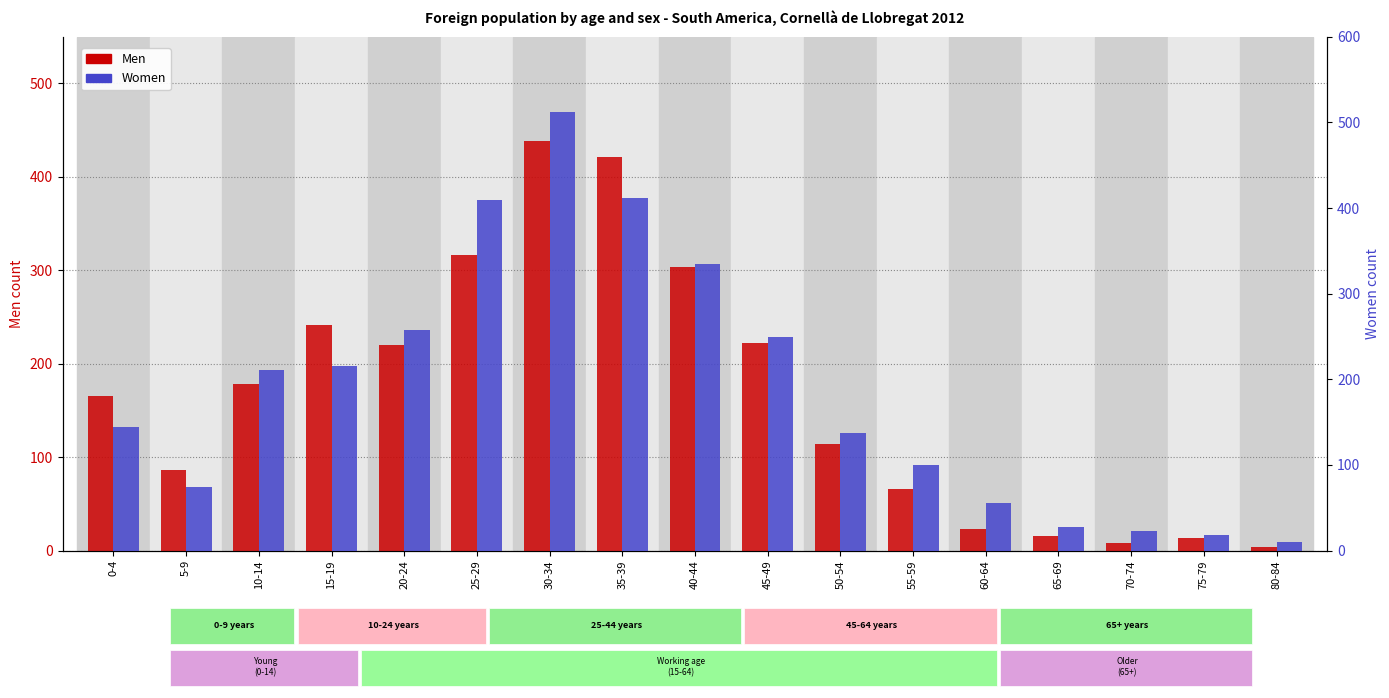

Between 10-14 and 45-49, which series saw the biggest shift?

Men